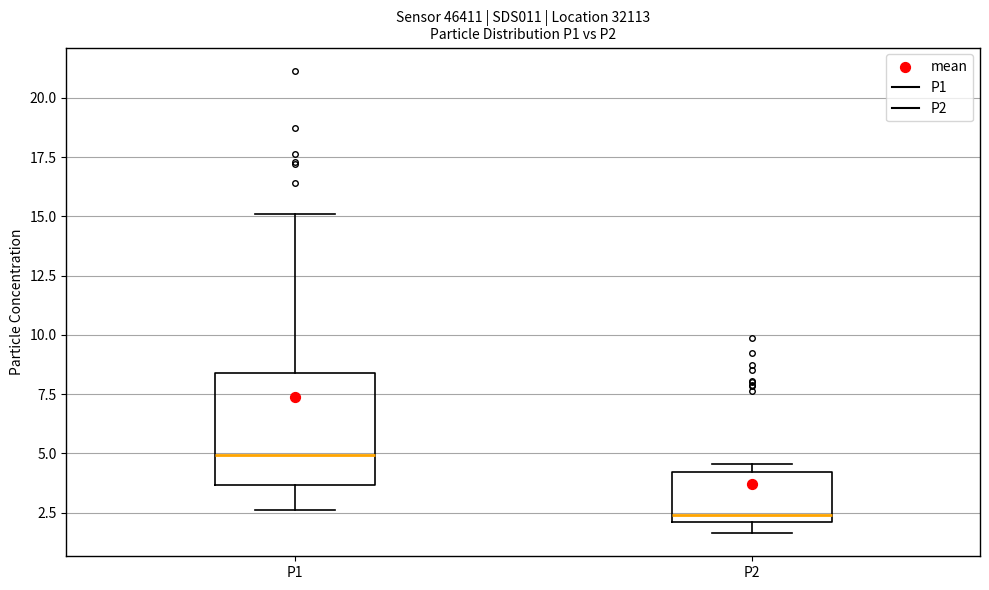

Reading left to right, transcribe this box plot: for each box, give where its median line is, the range the box spans, and where its two whiskers end, as read against the y-axis. The values are not printed on the chart, so give them approximately, as read against the axis.

P1: median 5.0, box 3.5 to 8.5, whiskers 2.5 to 15.0
P2: median 2.5, box 2.0 to 4.0, whiskers 1.5 to 4.5